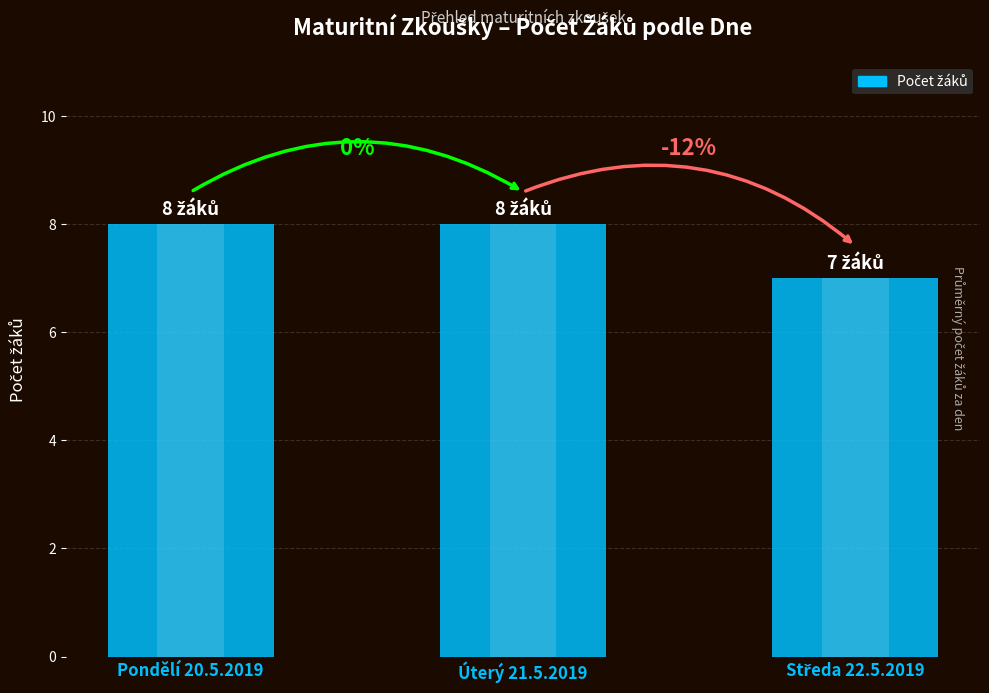

Are the bars grouped side by side (vs. stacked)?

No